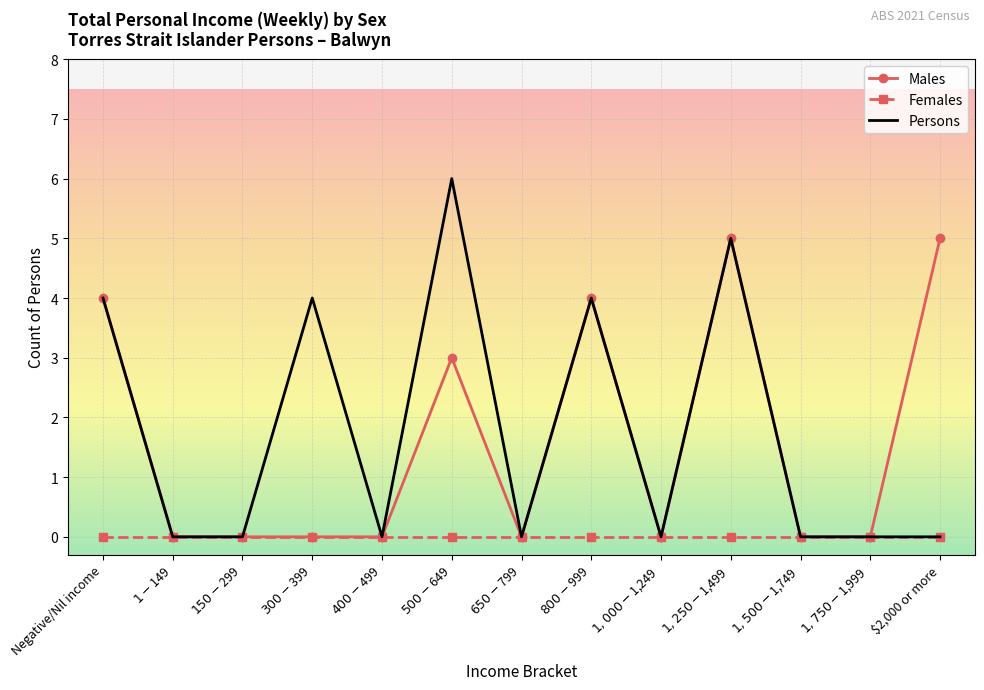

What is the spread (max minus min) of values at $2,000 or more?

5